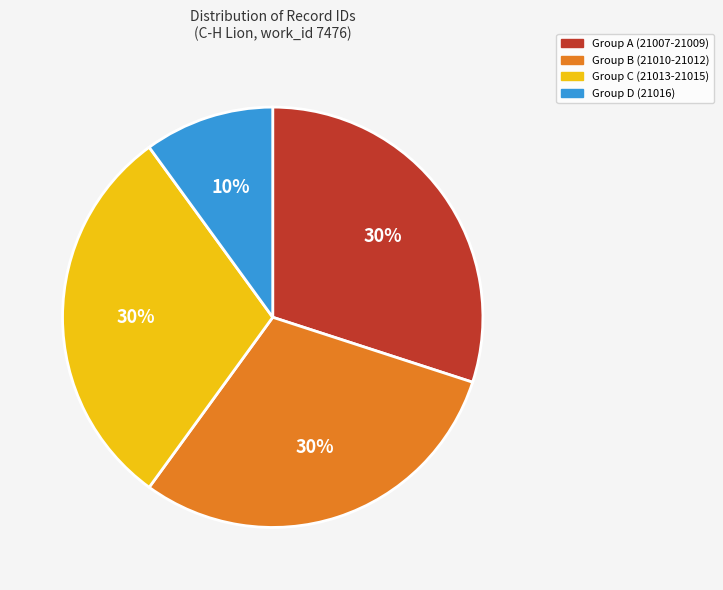

Is the sum of Group D (21016) and Group C (21013-21015) greater than half?

No